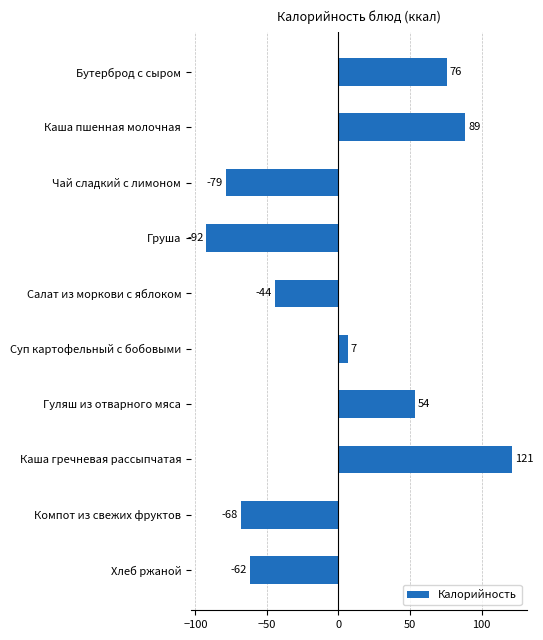

Count the number of data series in this chart.

1